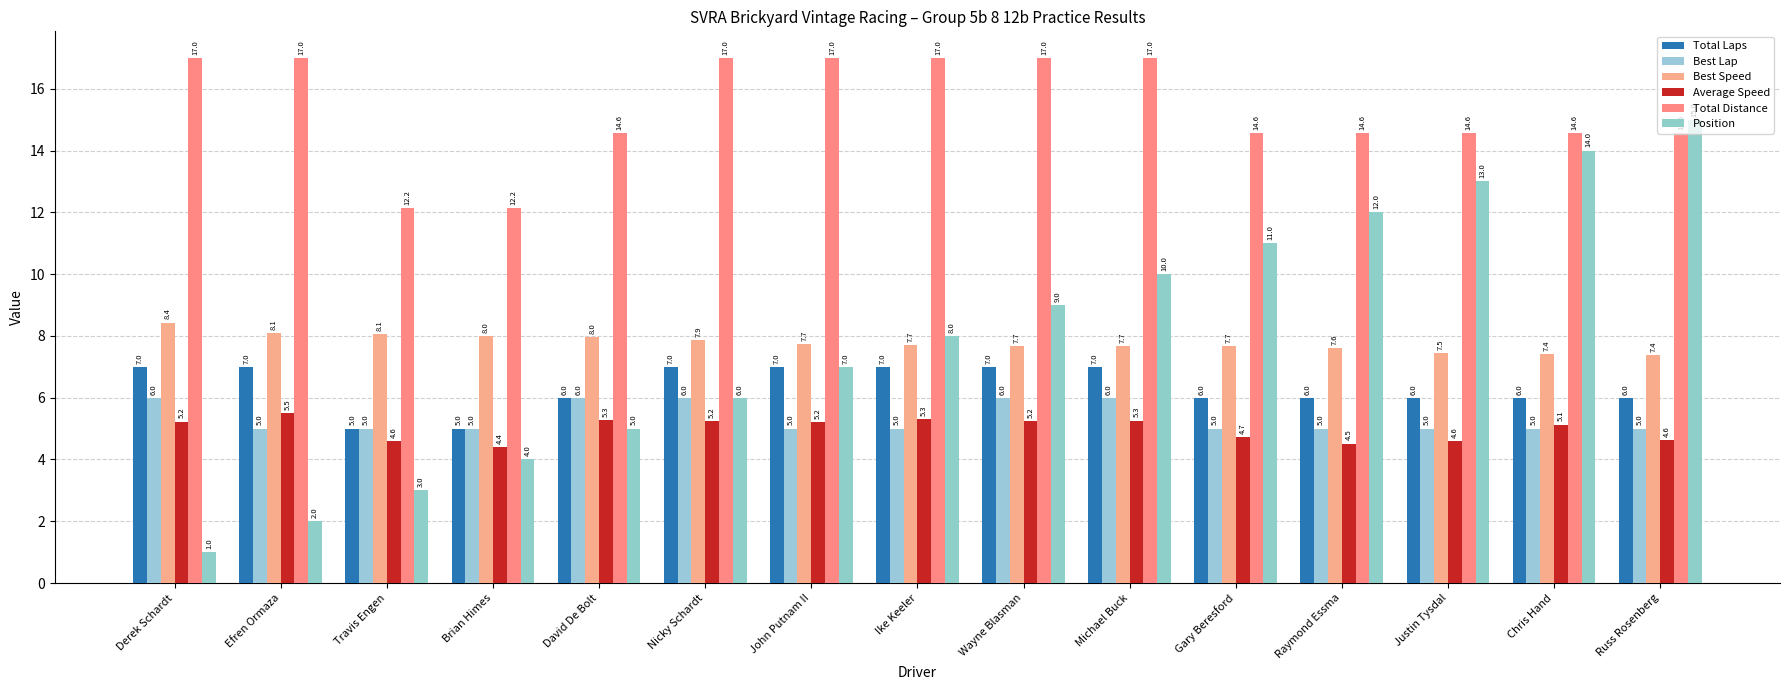

What is the label of the 14th bar from the left?

Chris Hand